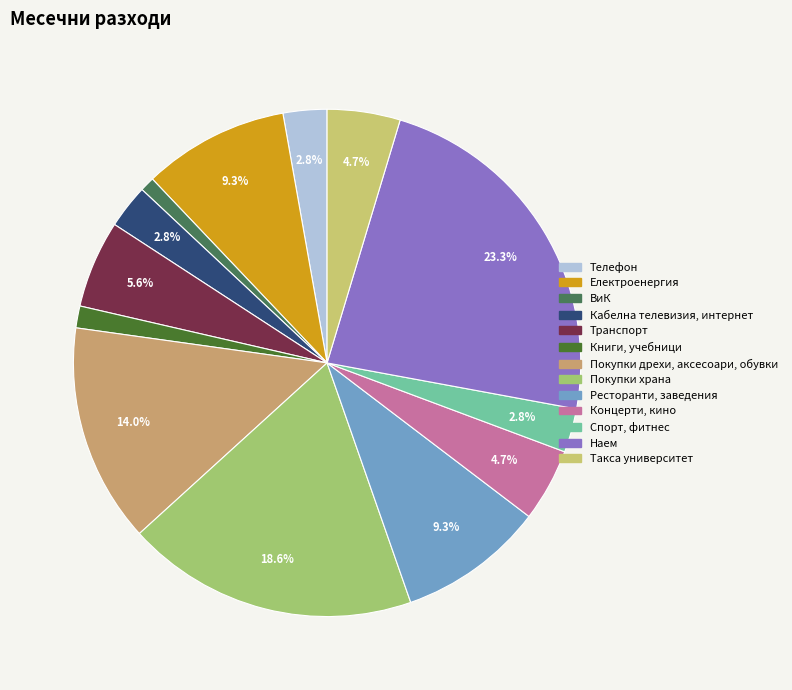

The Покупки храна slice represents 29% of the pie. True or false?

False